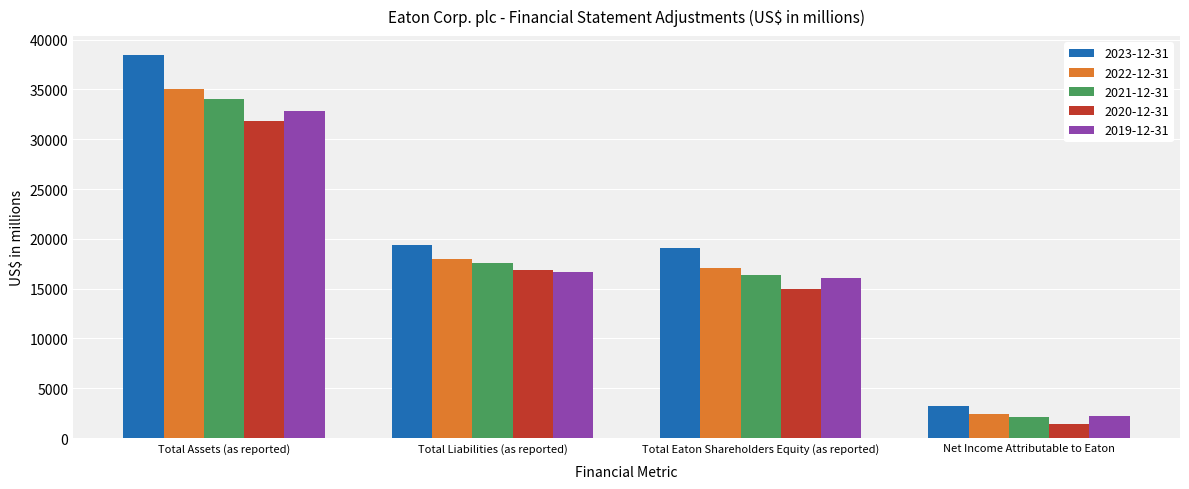

What is the maximum value shown in the chart?

38432